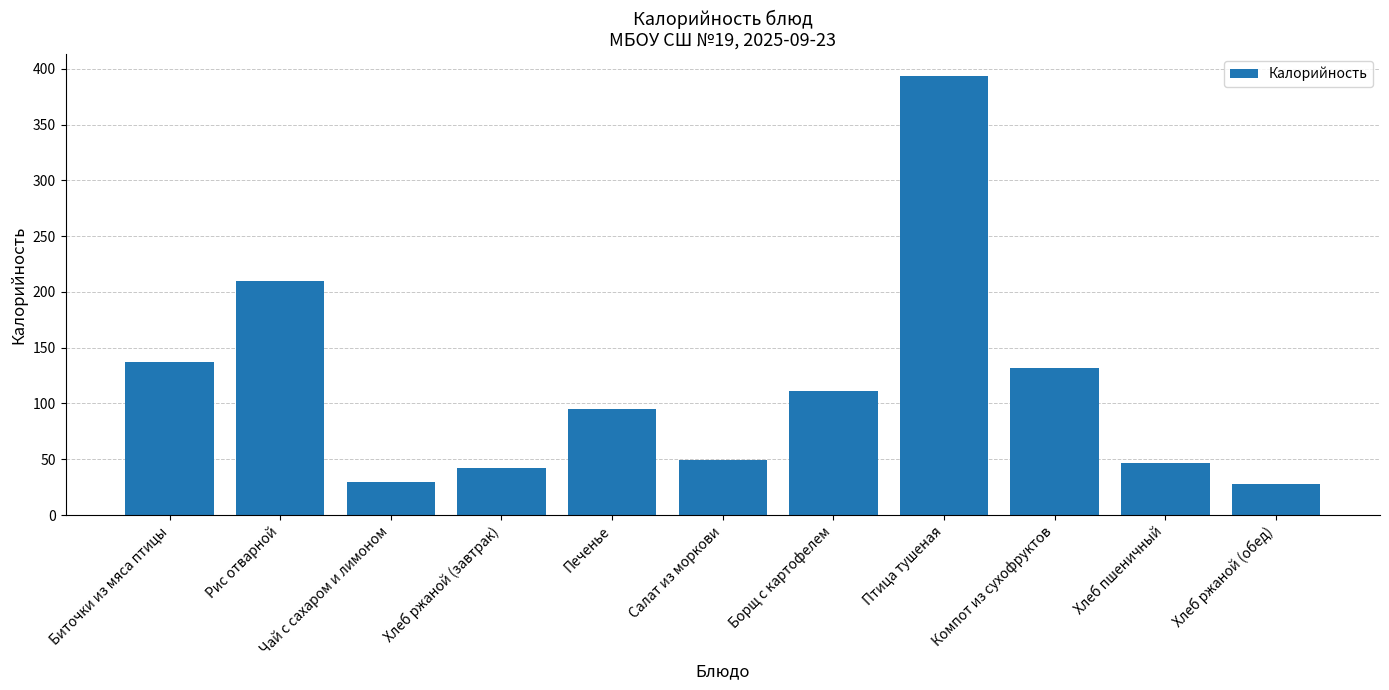

The chart shows a value of 42.0 at Хлеб ржаной (завтрак). True or false?

True